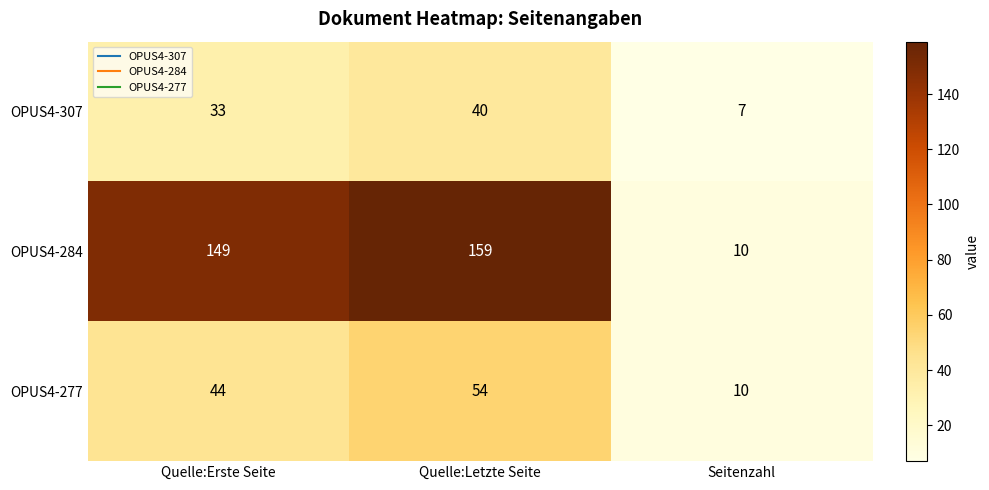

At which category is the sum across all series the highest?

Quelle:Letzte Seite